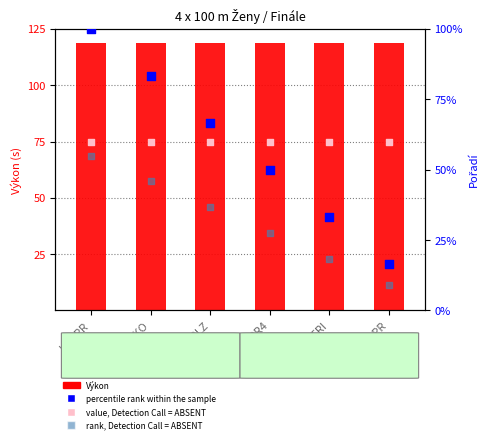

Which series has the largest total across all categories?

Výkon